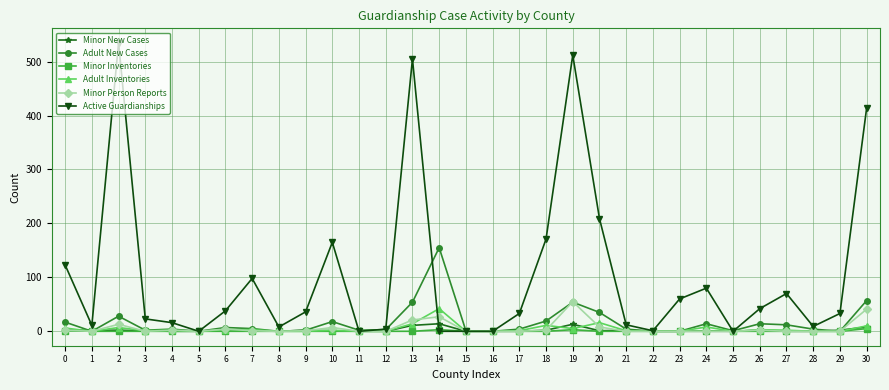

Which series has the largest total across all categories?

Active Guardianships